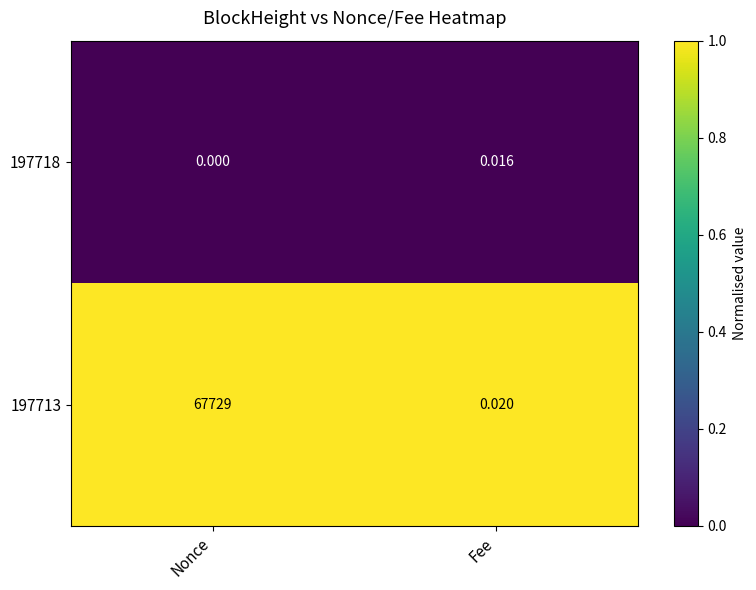

List the series in order of their overall mean, highest first.

197713, 197718